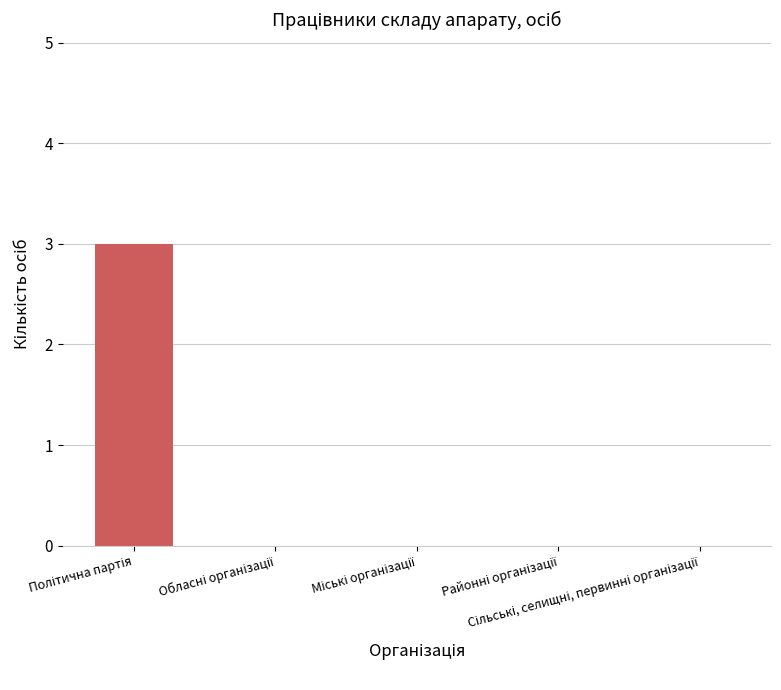

What is the sum of all values?

3